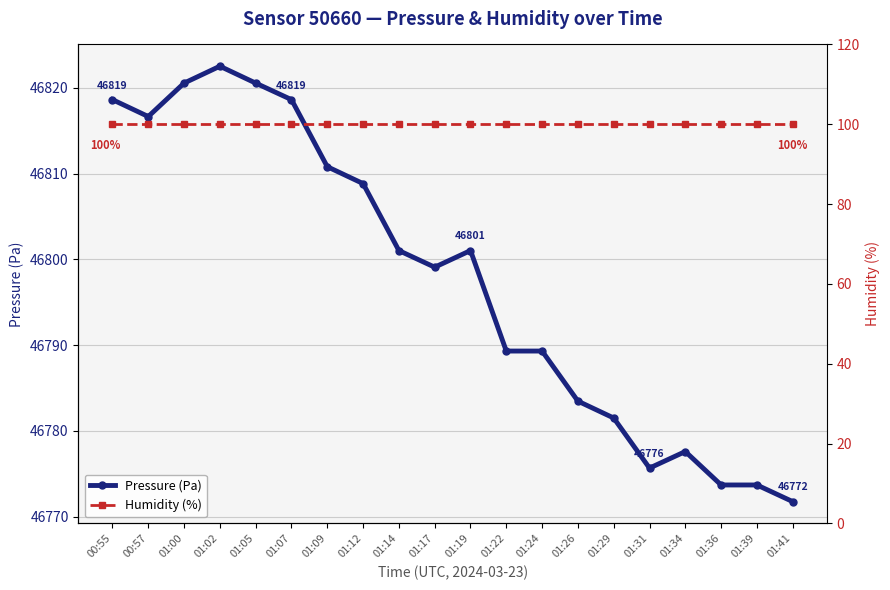

What are all the series names shown in the legend?

pressure, humidity